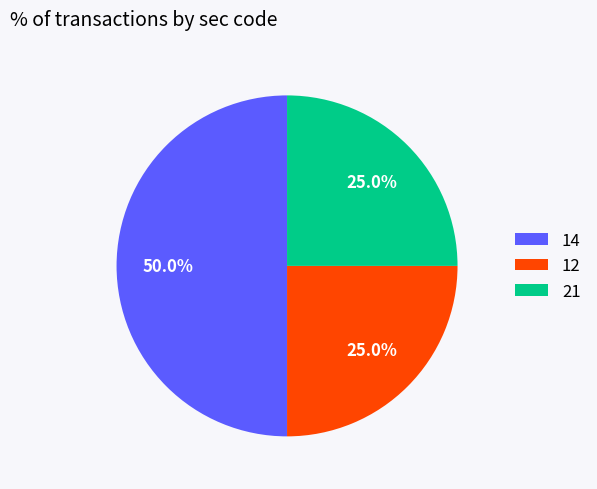

To the nearest percent, what is the average slice percentage?

33%